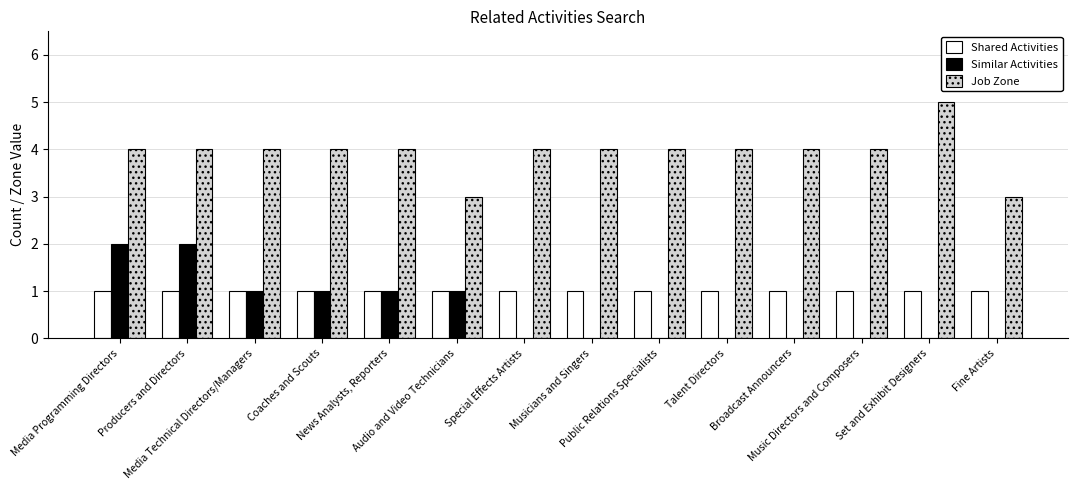

Reading left to right, extract all data points from this chart.

Shared Activities: 1	1	1	1	1	1	1	1	1	1	1	1	1	1
Similar Activities: 2	2	1	1	1	1	0	0	0	0	0	0	0	0
Job Zone: 4	4	4	4	4	3	4	4	4	4	4	4	5	3